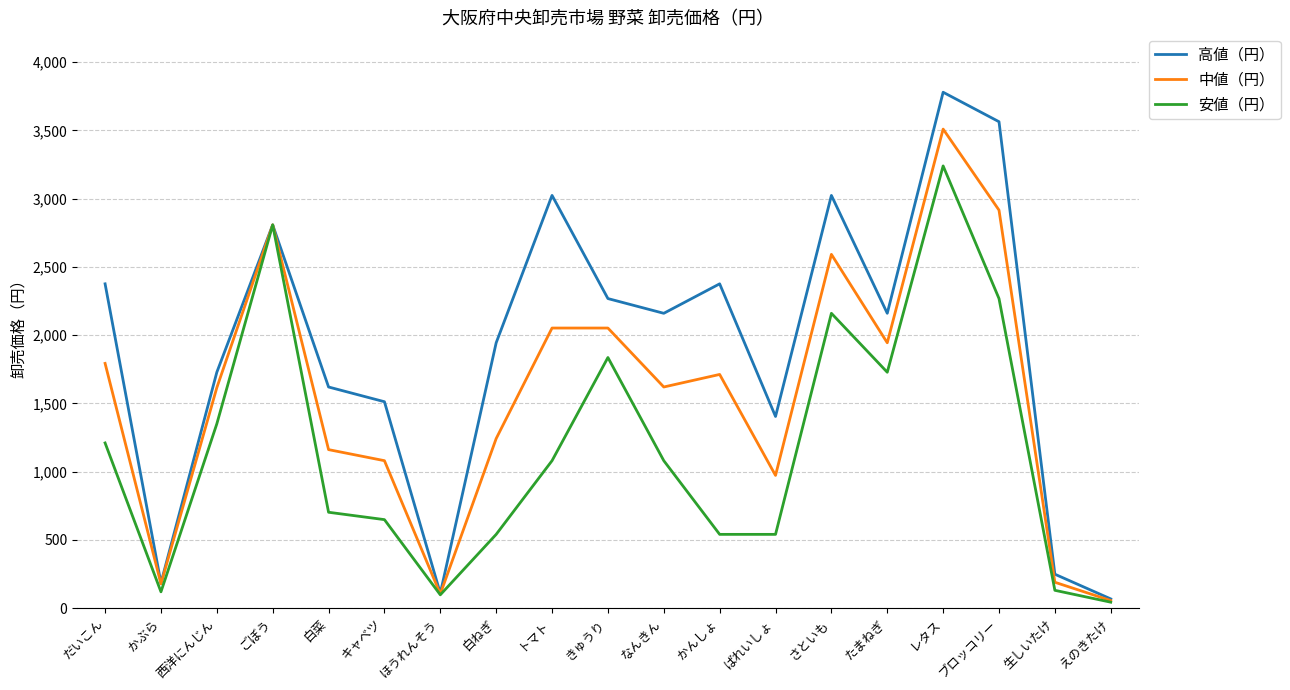

At how many categories does at least one series exceed 3056?

2